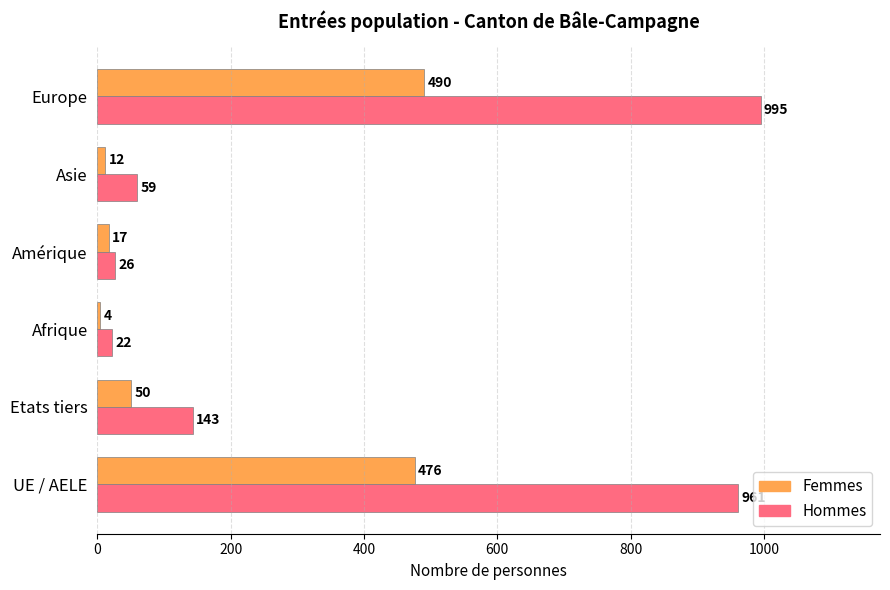

True or false: Hommes has a value of 1385 at Europe.

False